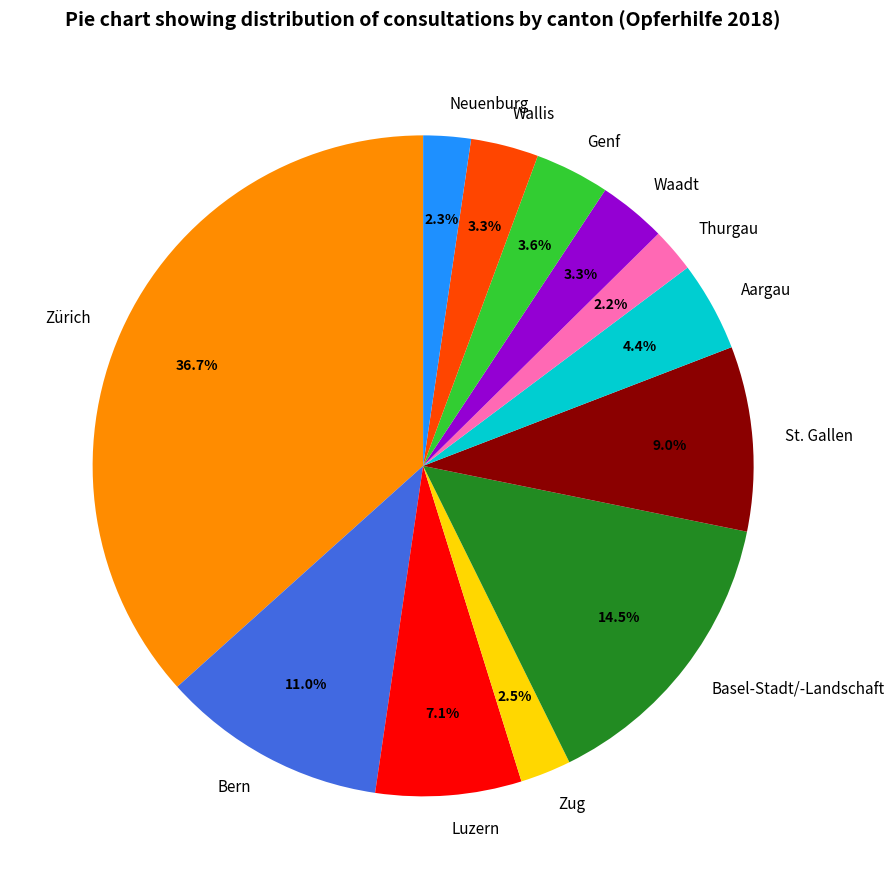

Which category has the biggest portion of the pie?

Zürich